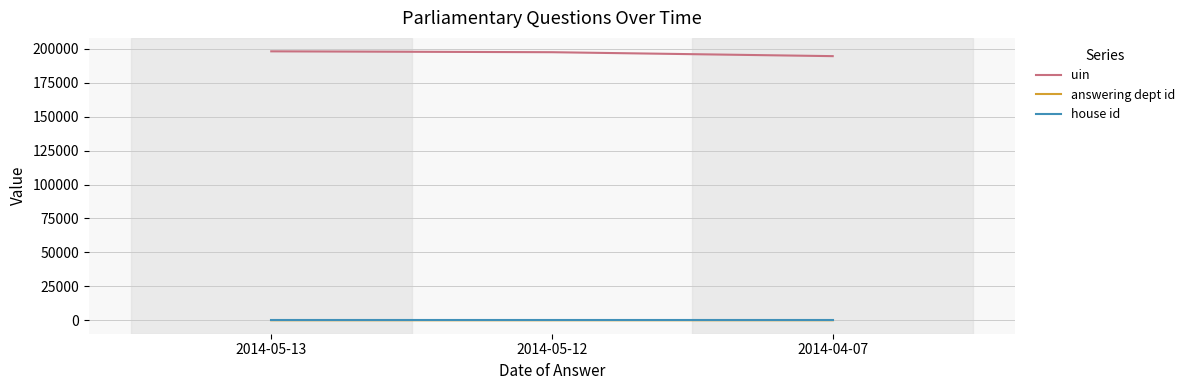

What is the greatest value displayed?

198165